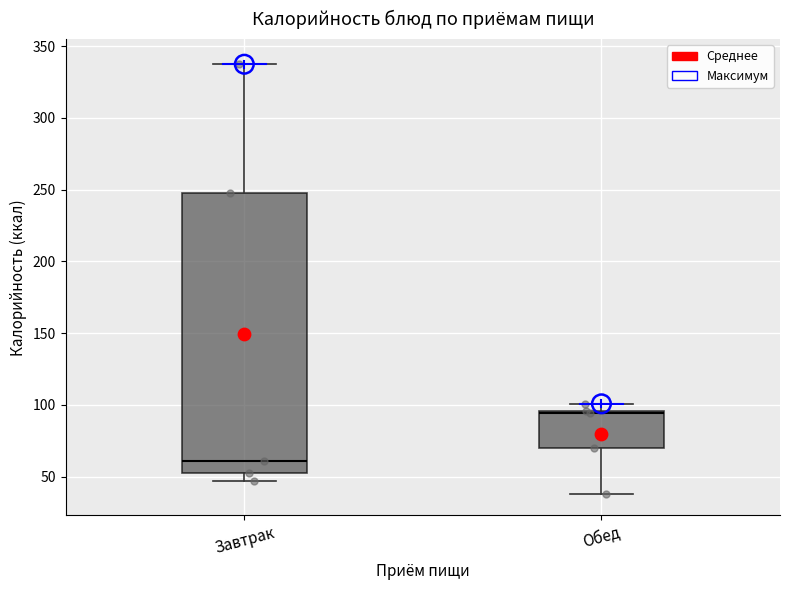

Reading left to right, read every box against the y-axis: the position of its median line, the range the box covers, and the ends of its whiskers. The values are not printed on the chart, so give them approximately, as read against the axis.

Завтрак: median 60, box 50 to 250, whiskers 45 to 335
Обед: median 95 (just below the box's upper edge), box 70 to 95, whiskers 40 to 100